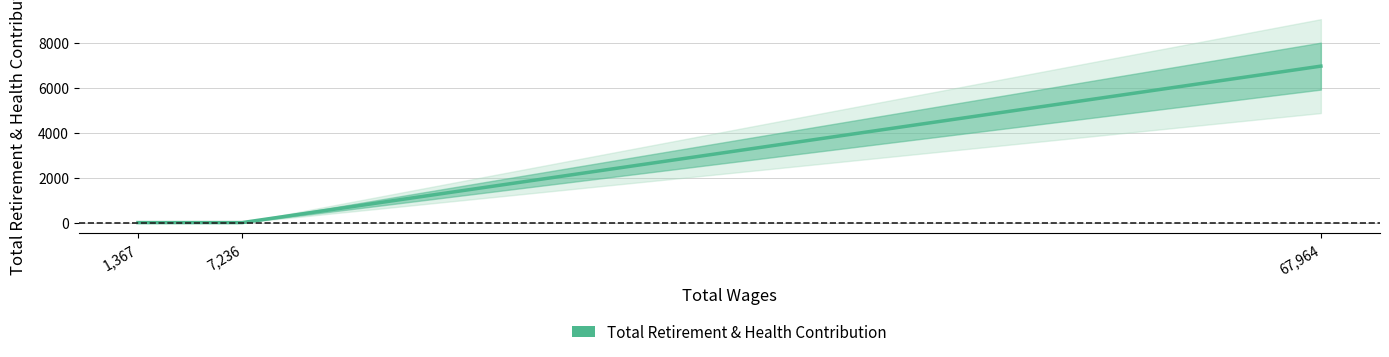

The value at 7,236 is 0. True or false?

True